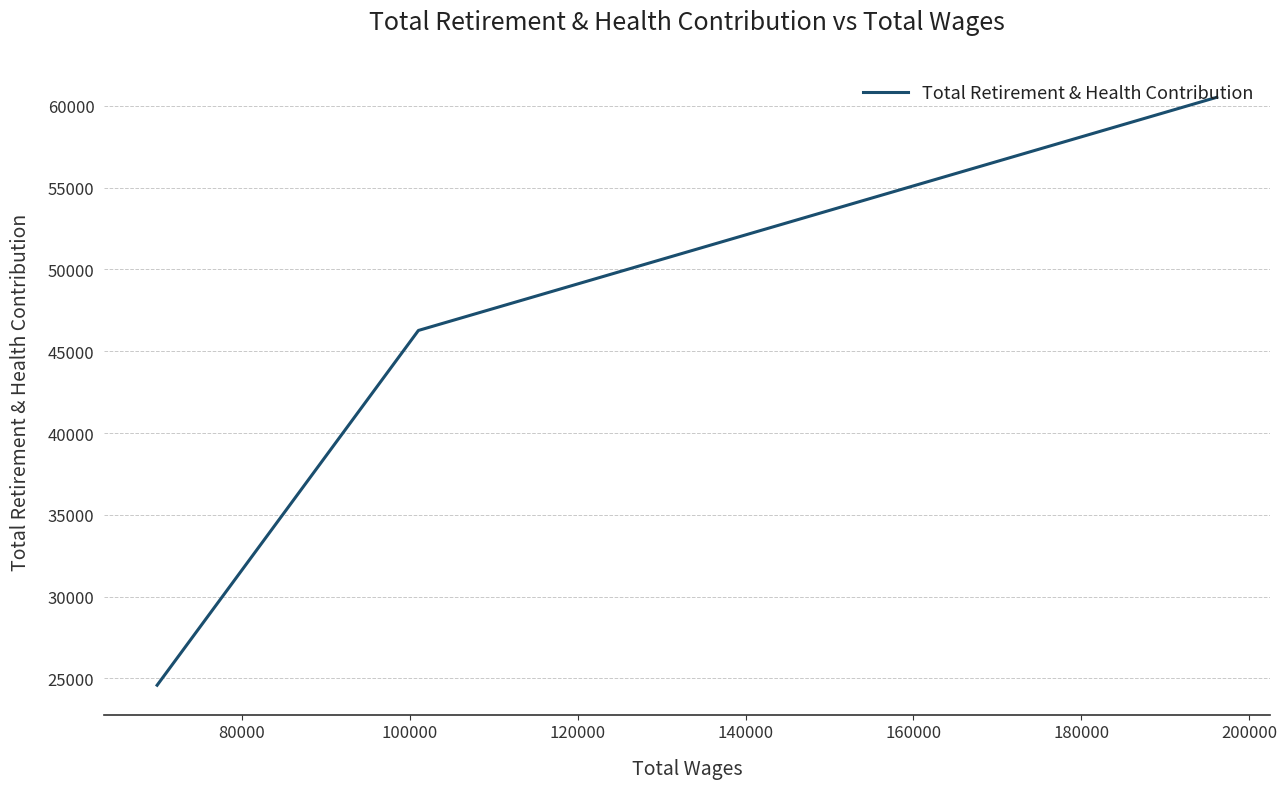

What is the value of the 2nd point from the left?

46269